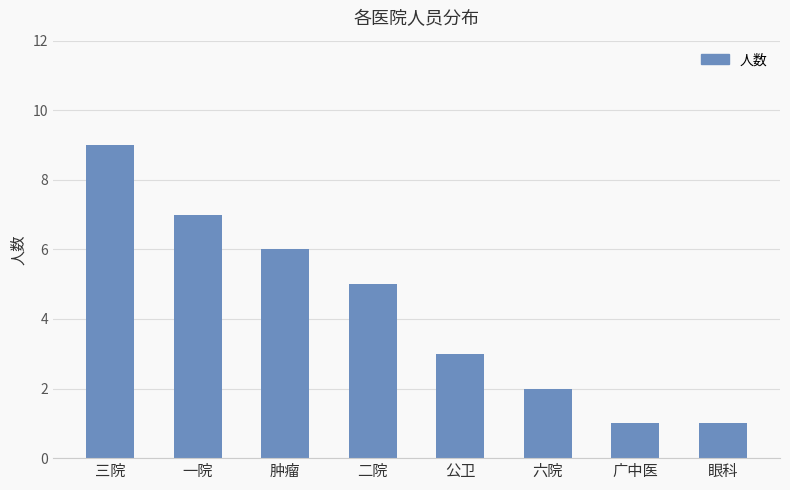

At which label does the data first exceed 5?

三院